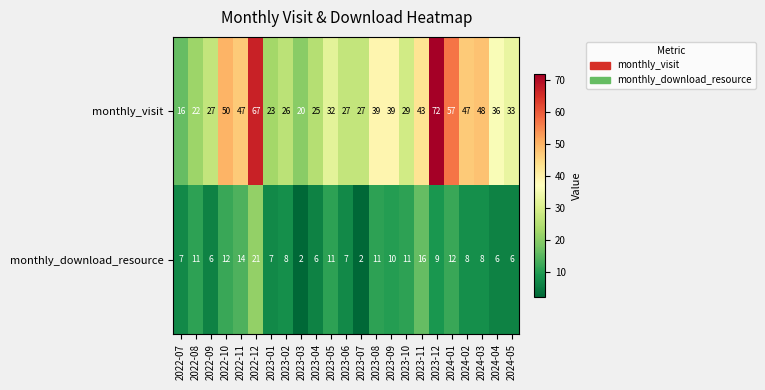

Is the value of monthly_download_resource at 2024-02 greater than the value of monthly_visit at 2022-11?

No